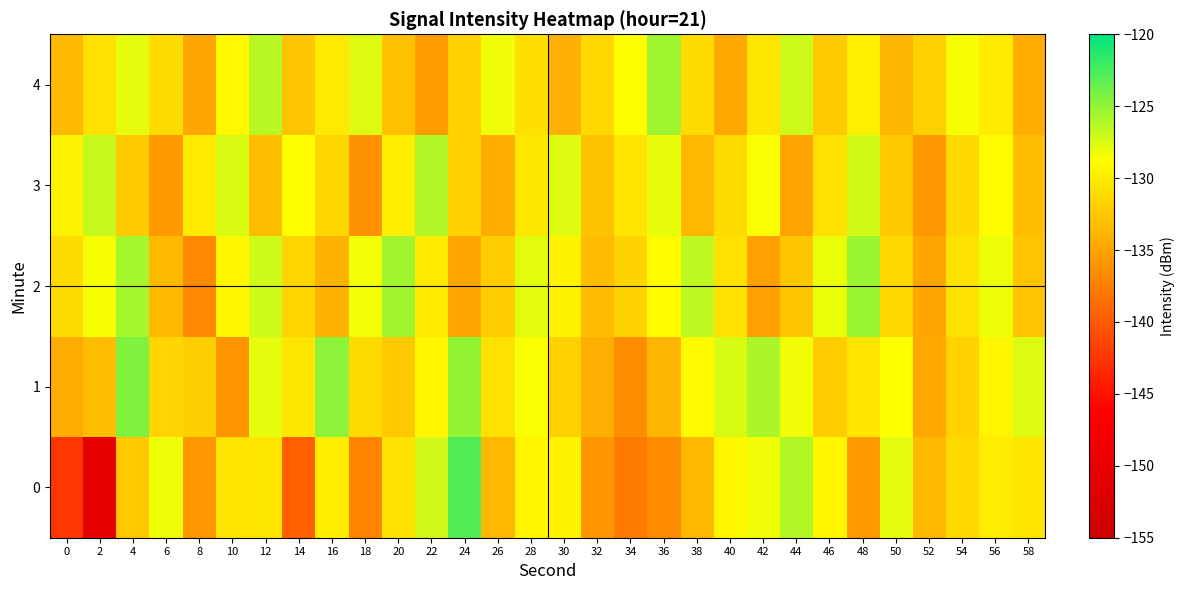

How many distinct data groups are displayed?

5